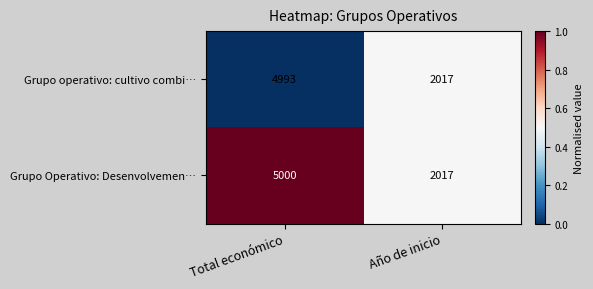

Reading left to right, what are all the values shown in this chart?

Grupo operativo: cultivo combi…: Total económico=4993	Año de inicio=2017
Grupo Operativo: Desenvolvemen…: Total económico=5000	Año de inicio=2017